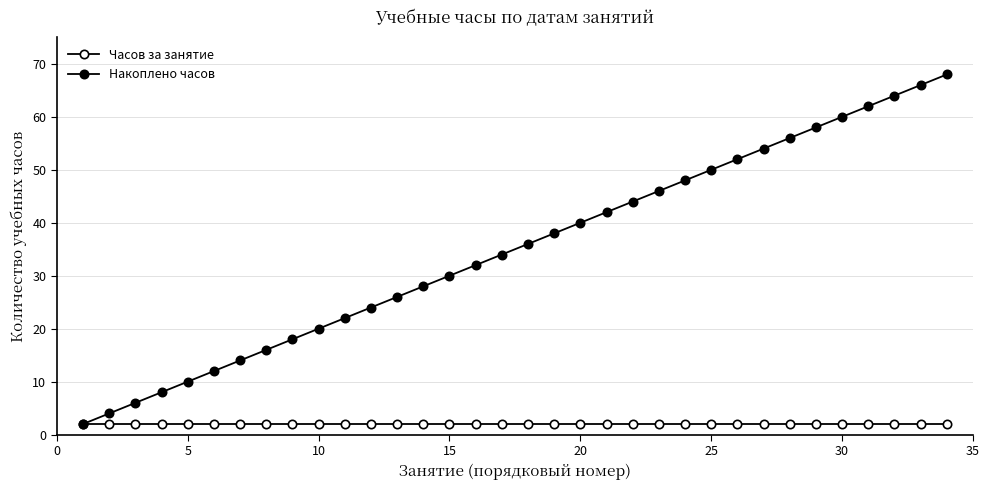

Is this an area chart (filled region under the line)?

No